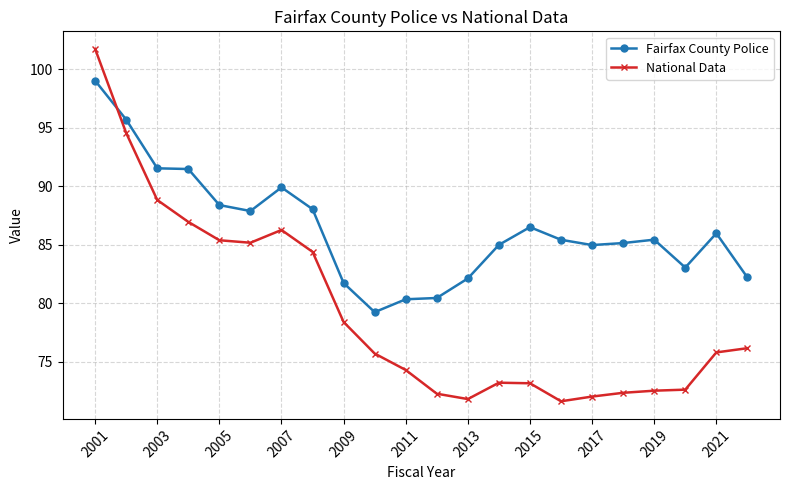

Which series has the largest total across all categories?

Fairfax County Police